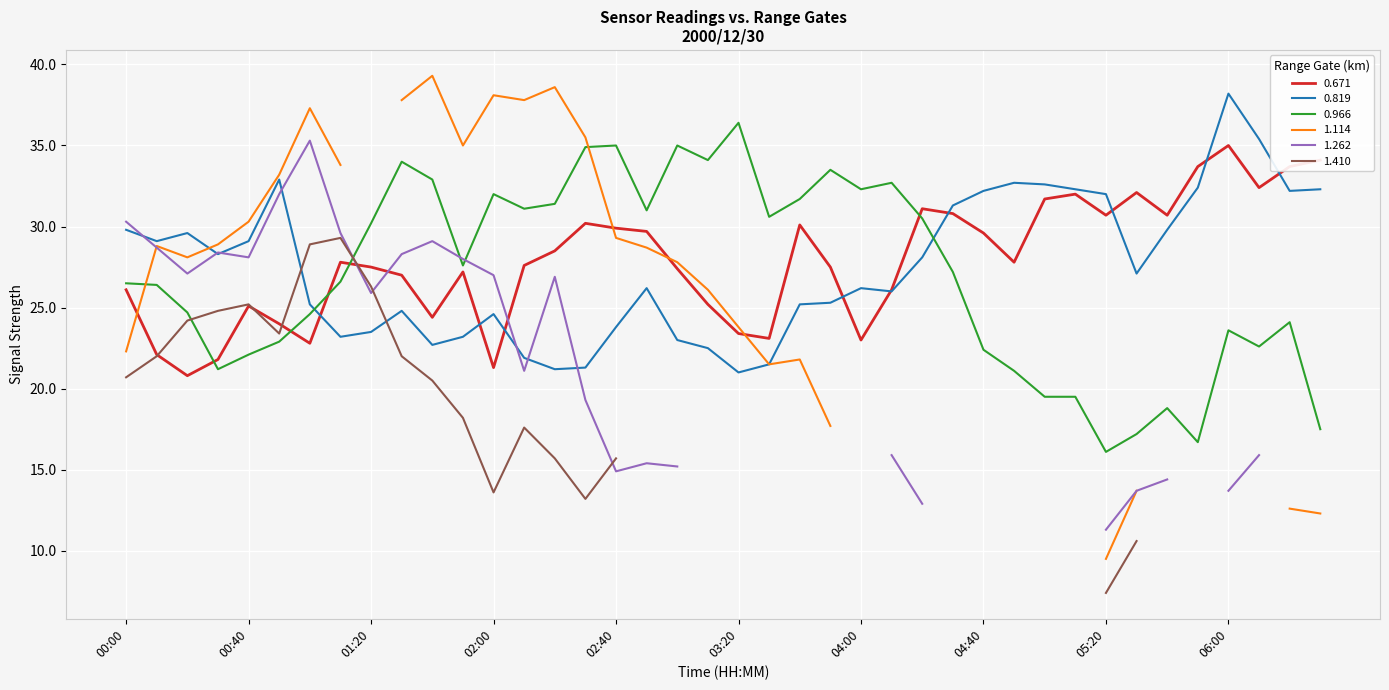

True or false: 0.671 and 0.966 cross at least once.

True